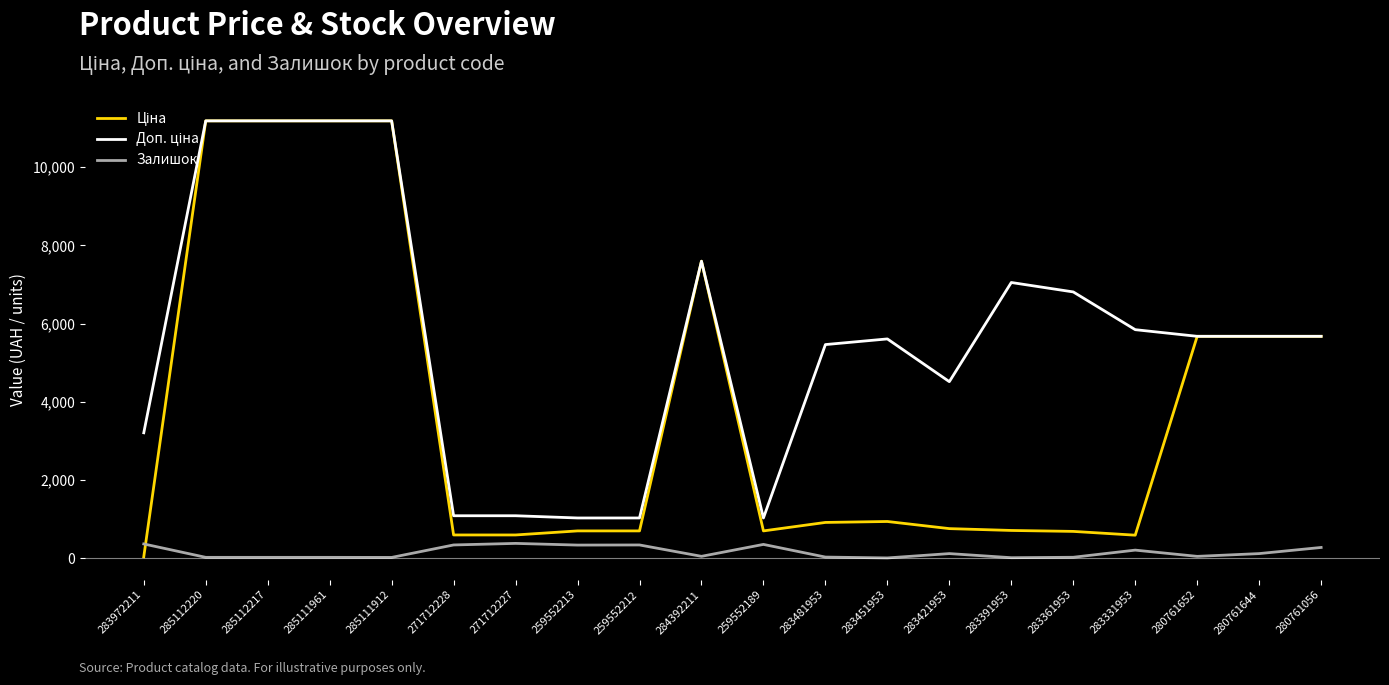

What is the difference between the highest and lowest values at 280761056?

5403.8